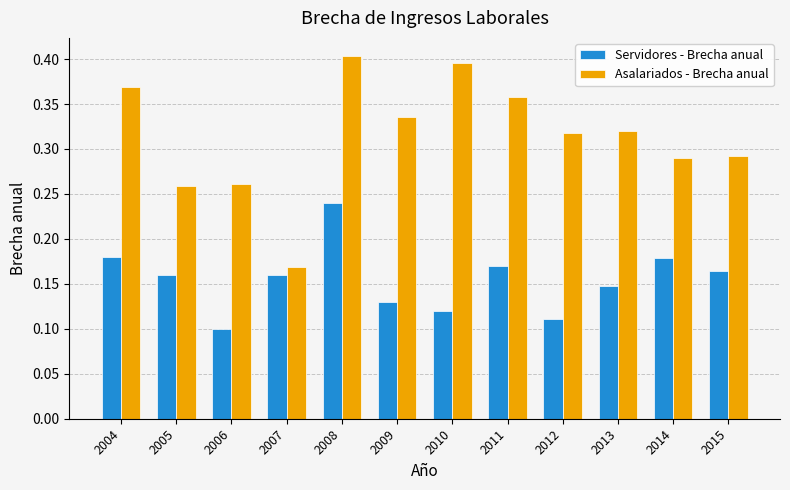

How many bars are there in total?

24